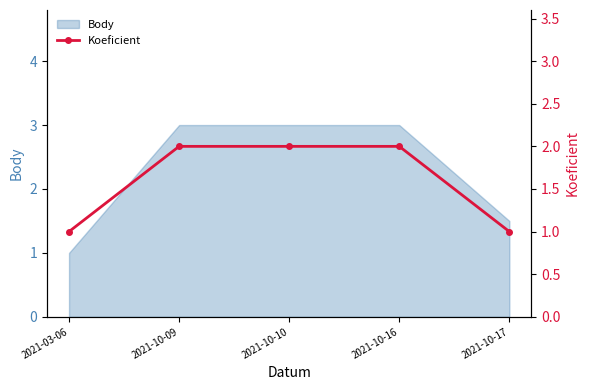

What is the label of the 2nd point from the right?

2021-10-16